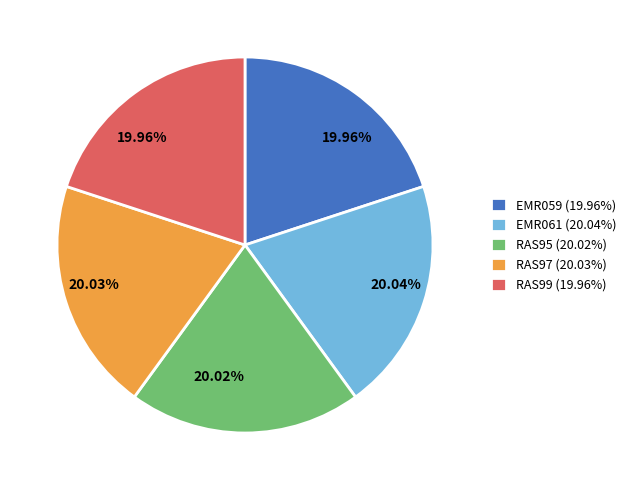

Does any single category account for the majority?

No